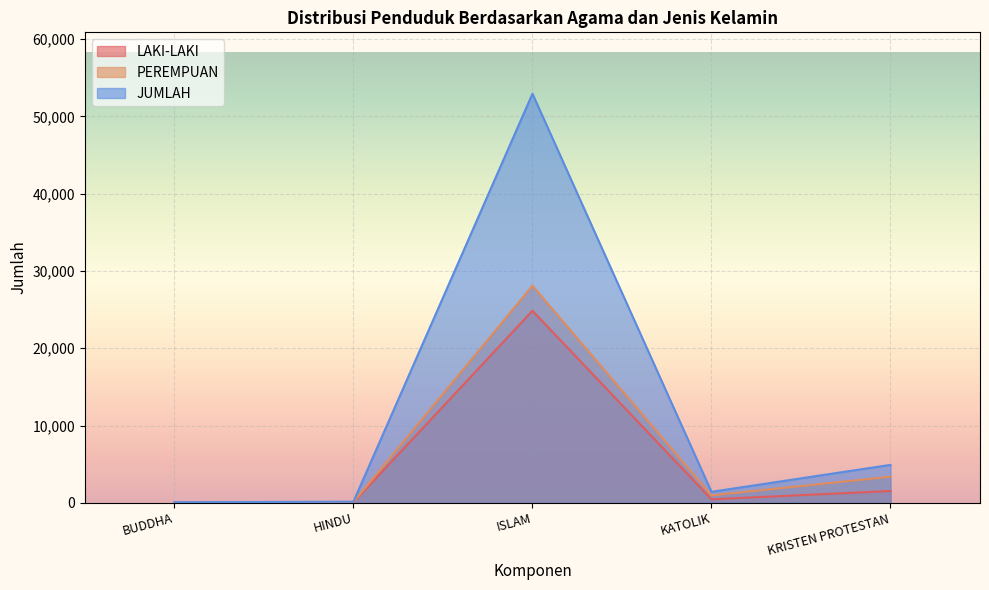

What is the difference between the maximum and minimum values in the JUMLAH series?

52851